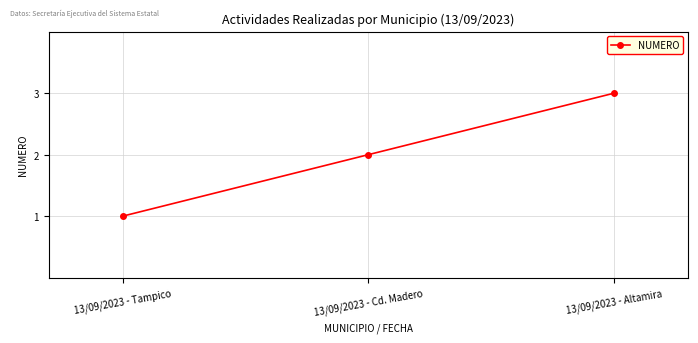

Is it true that the value at 13/09/2023 - Cd. Madero is 2?

True